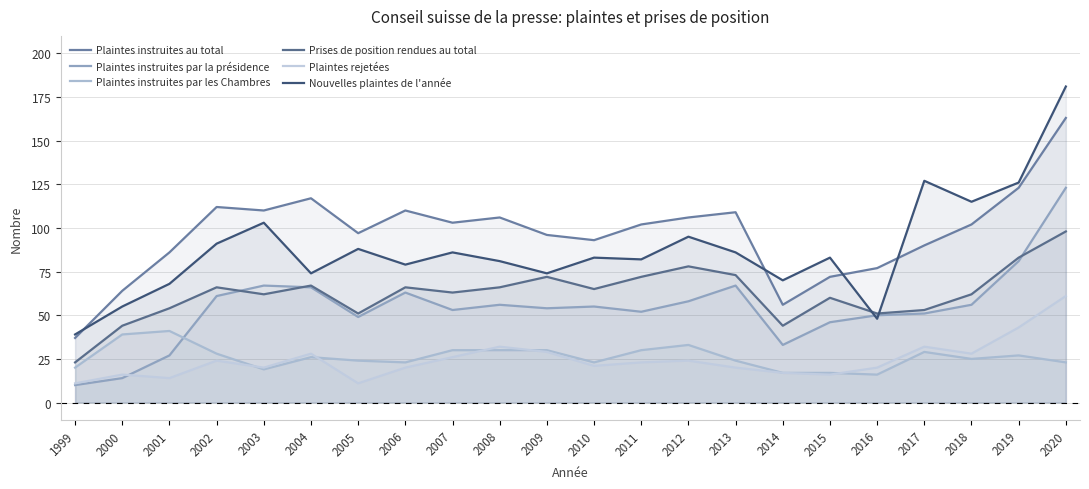

List the labels in order of Plaintes rejetées value, smallest first.

1999, 2005, 2001, 2000, 2015, 2014, 2003, 2006, 2013, 2016, 2010, 2011, 2002, 2012, 2007, 2004, 2018, 2009, 2008, 2017, 2019, 2020